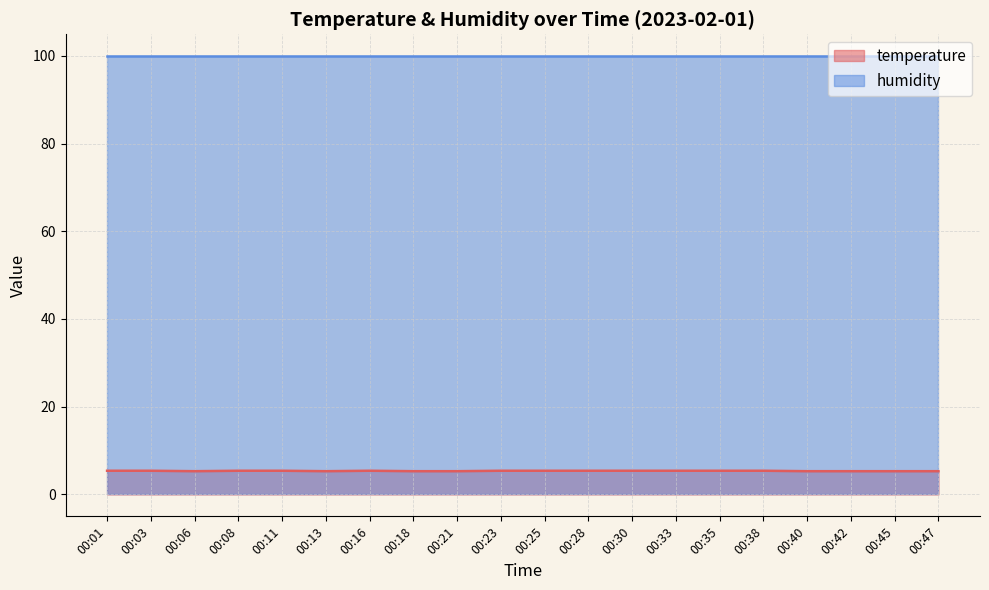

List the labels in order of value, smallest first.

00:06, 00:13, 00:18, 00:21, 00:40, 00:42, 00:45, 00:47, 00:01, 00:03, 00:08, 00:11, 00:16, 00:23, 00:25, 00:28, 00:30, 00:33, 00:35, 00:38